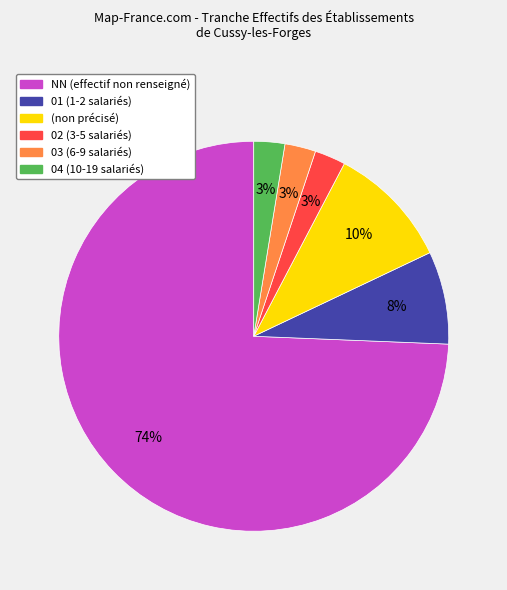

To the nearest percent, what is the average slice percentage?

17%